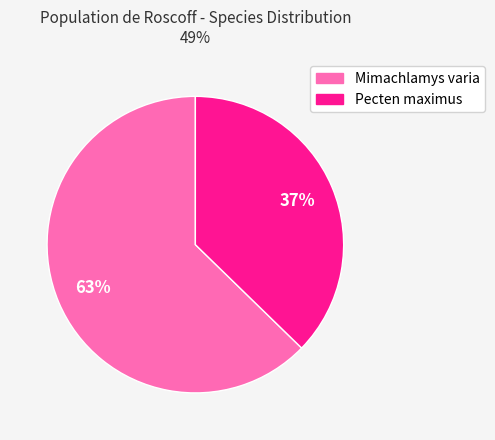

Combined, do Mimachlamys varia and Pecten maximus account for over 50%?

Yes